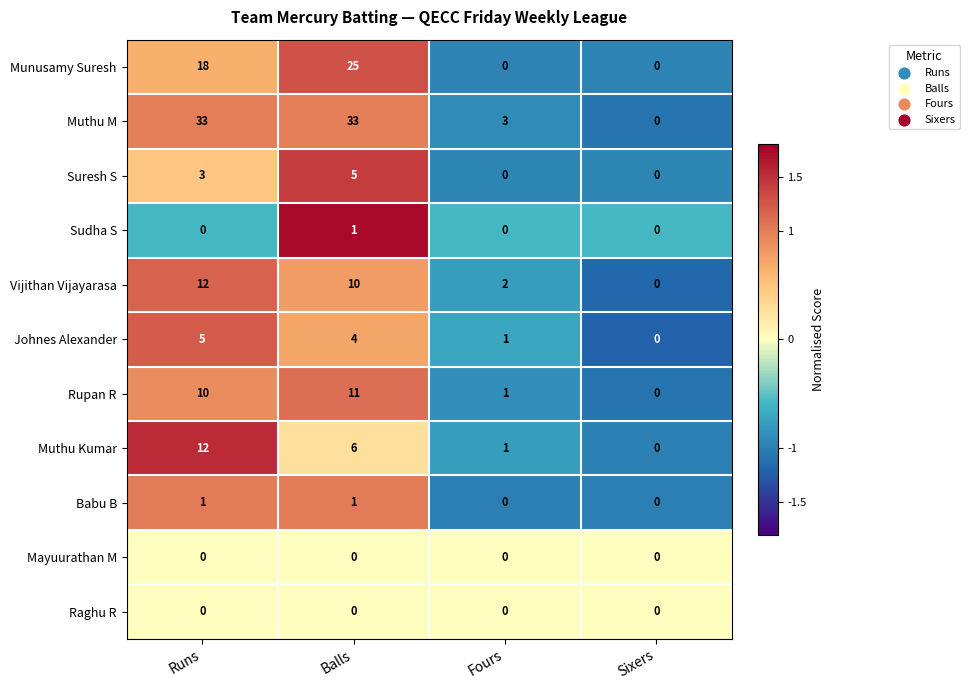

What is the highest value of the Johnes Alexander series?

5